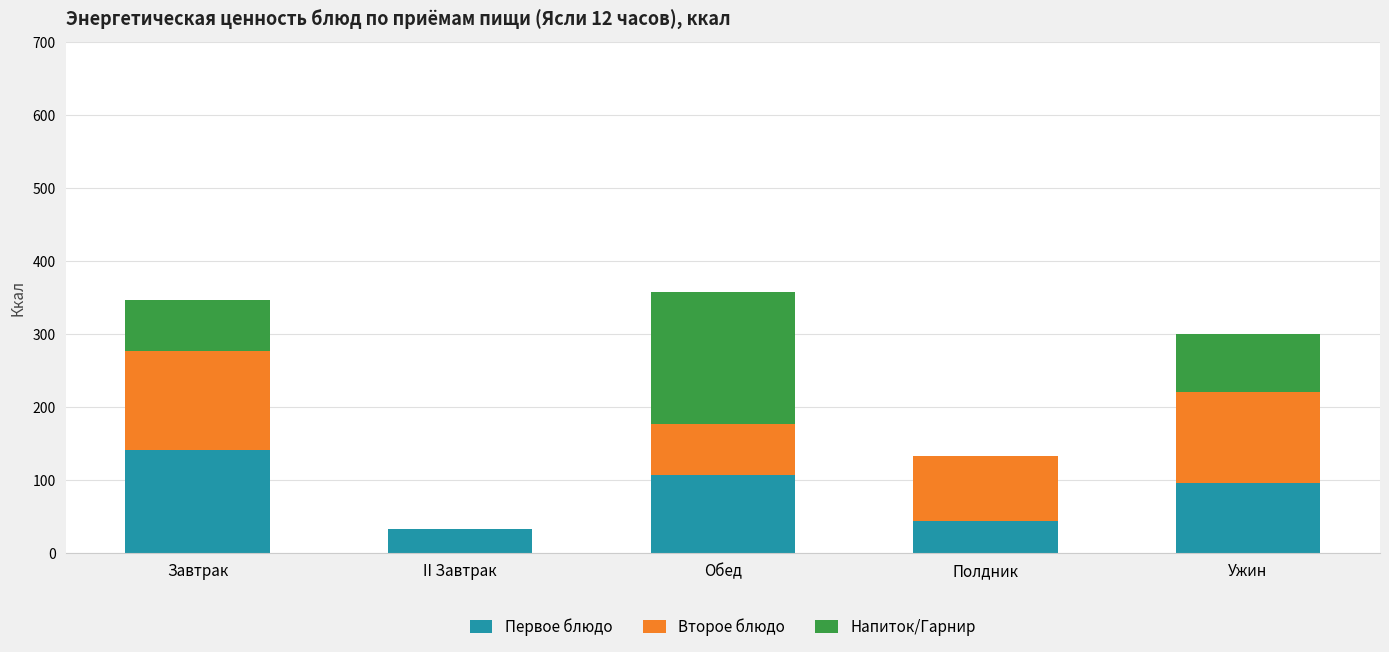

Reading left to right, list the values for the Первое блюдо series.

Завтрак=141	II Завтрак=33	Обед=107	Полдник=44	Ужин=97